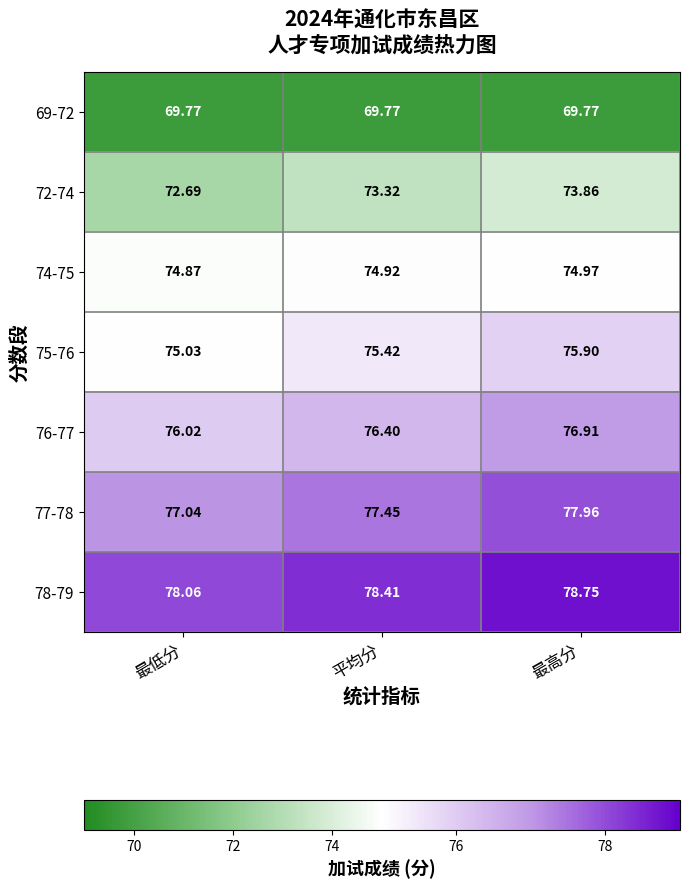

Is the value of 72-74 at 平均分 greater than the value of 77-78 at 最低分?

No